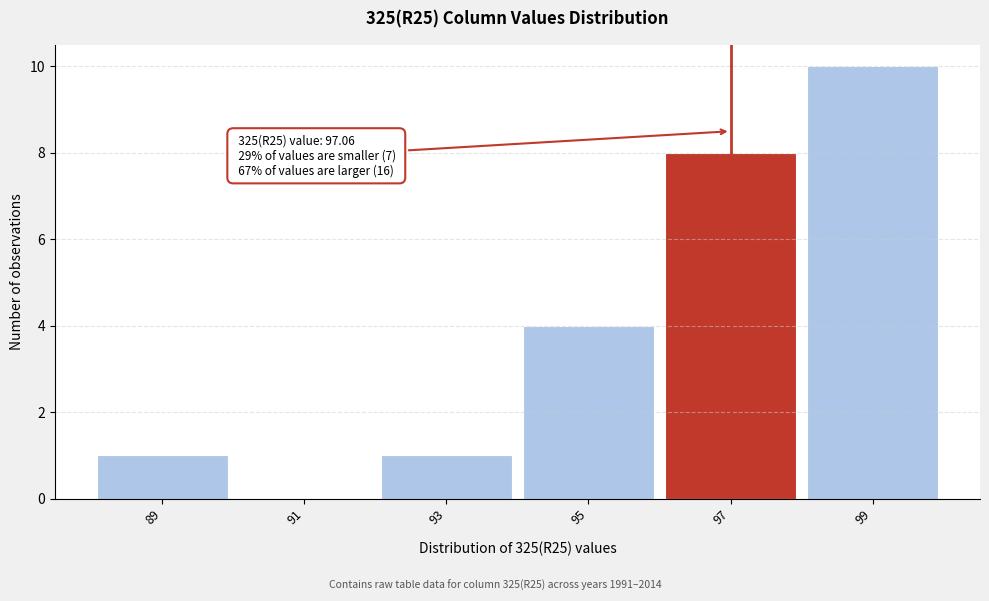

Reading left to right, what are all the values shown in this chart?

89=1	91=0	93=1	95=4	97=8	99=10